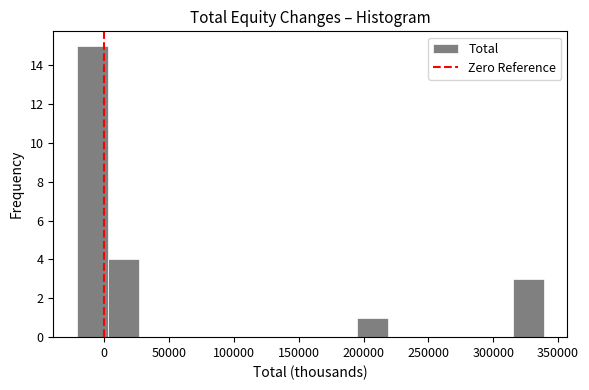

Reading left to right, transcribe this chart: for each bar, give the range it covers on the x-axis and its height. Neither the bar edges nor the heights are printed on the chart, so give them approximately, as read against the axes.

-20000 to 5000: 15
5000 to 25000: 4
25000 to 50000: 0
50000 to 75000: 0
75000 to 100000: 0
100000 to 125000: 0
125000 to 145000: 0
145000 to 170000: 0
170000 to 195000: 0
195000 to 220000: 1
220000 to 245000: 0
245000 to 265000: 0
265000 to 290000: 0
290000 to 315000: 0
315000 to 340000: 3